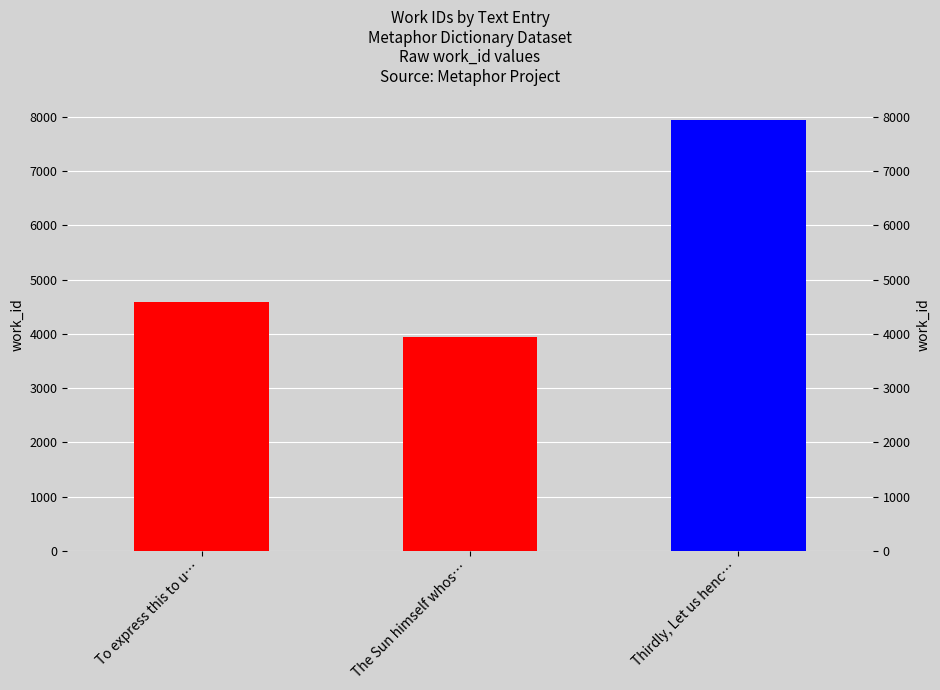

Which has a higher value, The Sun himself whos… or To express this to u…?

To express this to u…